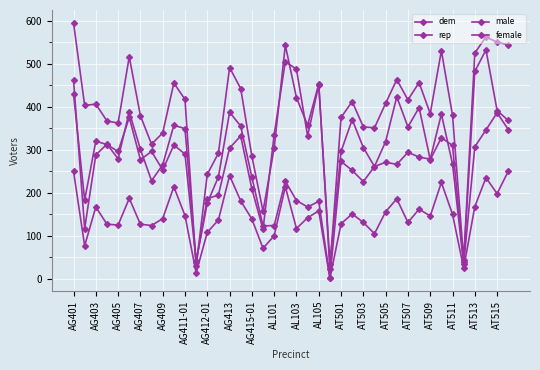

How many data points in dem are less than 271?

20